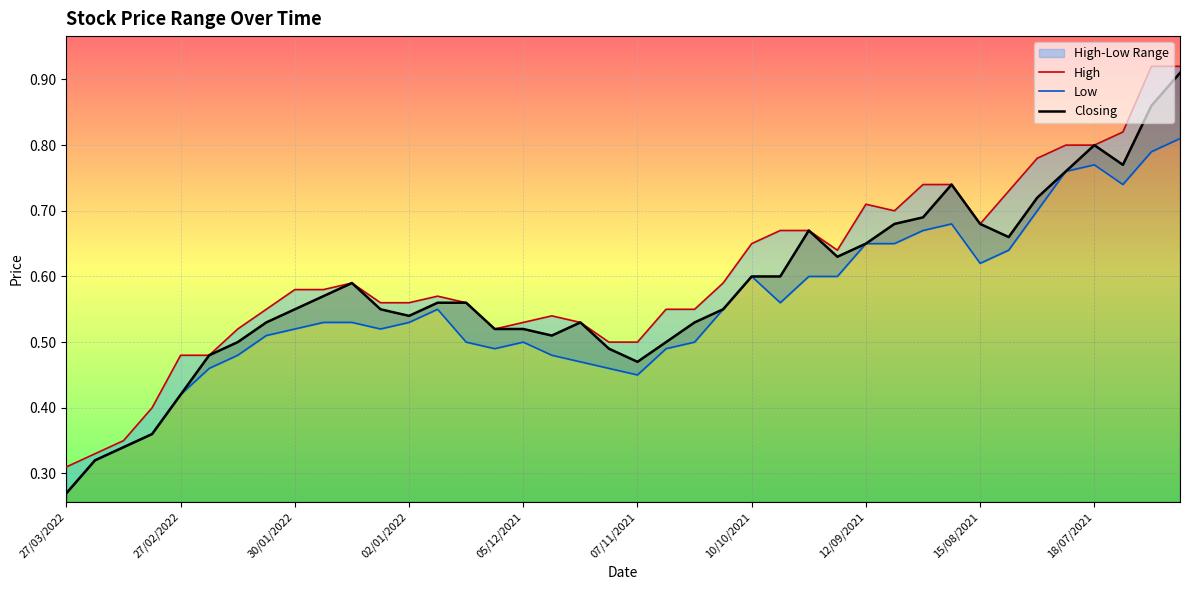

Which series has the largest total across all categories?

High